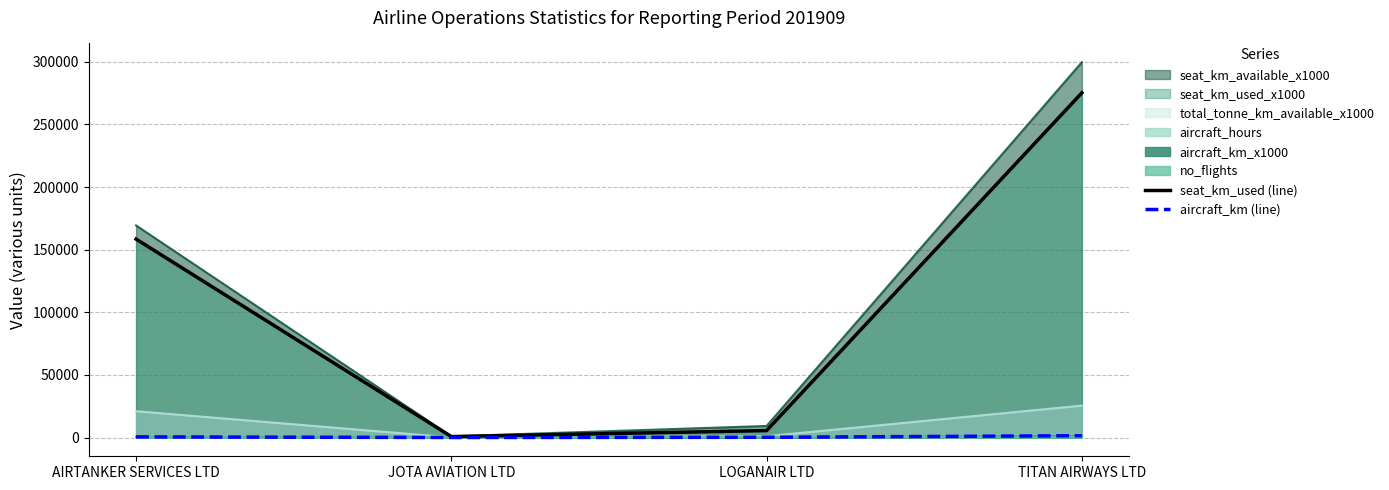

True or false: seat_km_used (line) has more than 0 points higher than both neighbors.

False